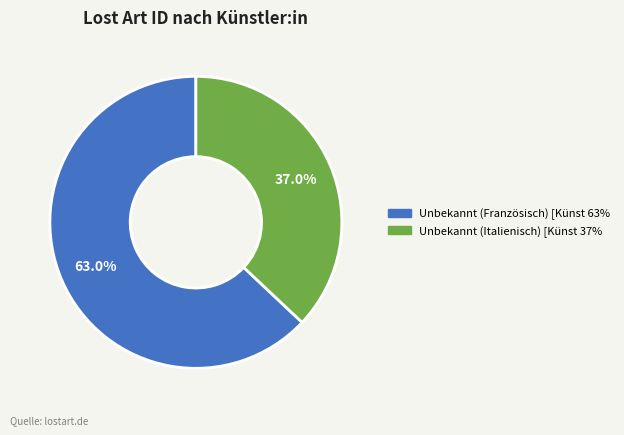

Does any single category account for the majority?

Yes